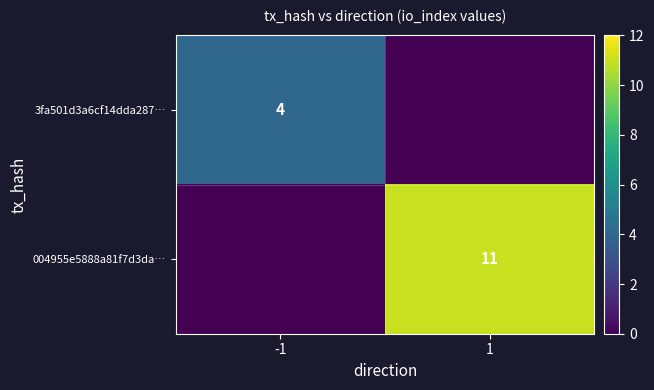

Is the value of 004955e5888a81f7d3da… at 1 greater than the value of 3fa501d3a6cf14dda287… at -1?

Yes